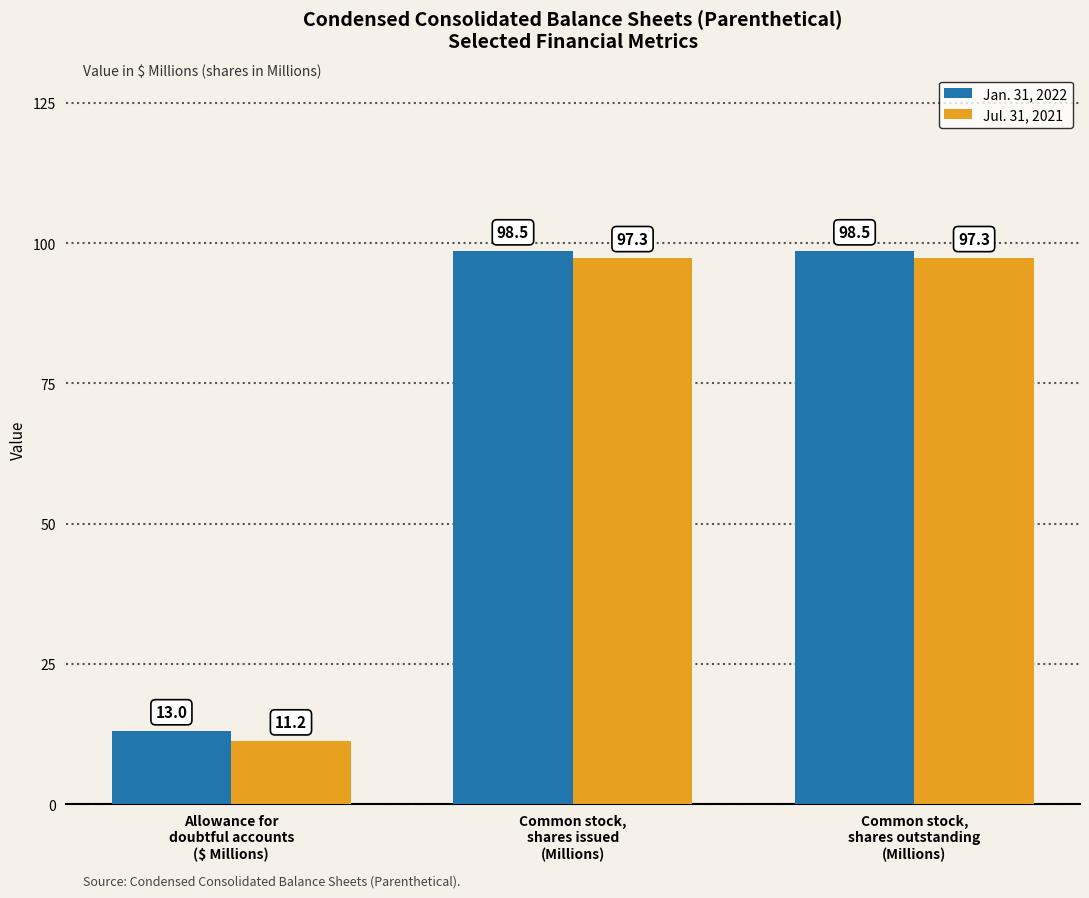

What is the sum of all Jan. 31, 2022 values?

210.0